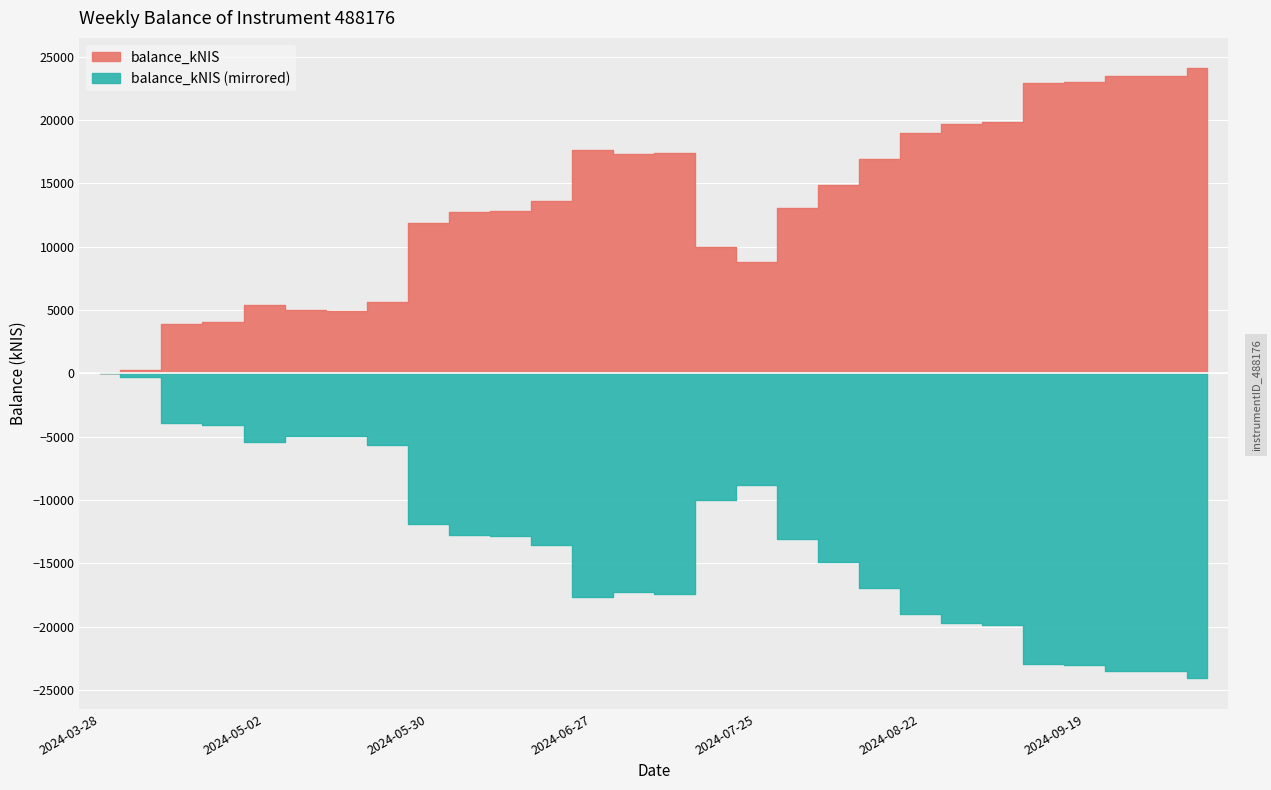

How many data points are above 13577?

14